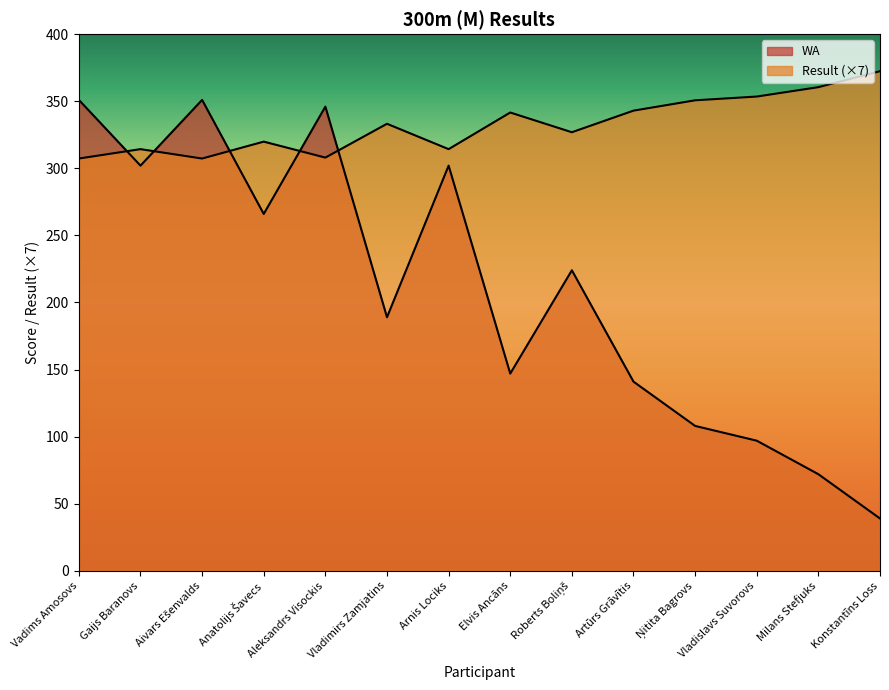

At which category is the sum across all series the highest?

Vadims Amosovs